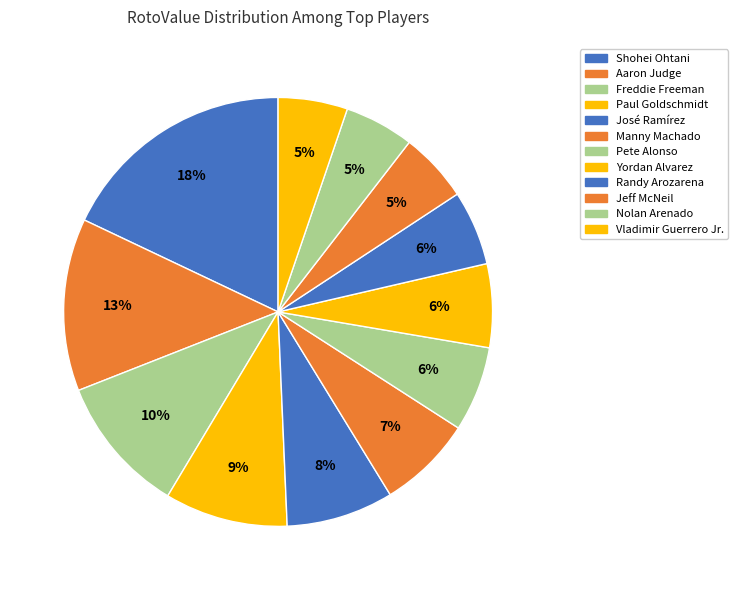

Count the number of slices in the pie.

12